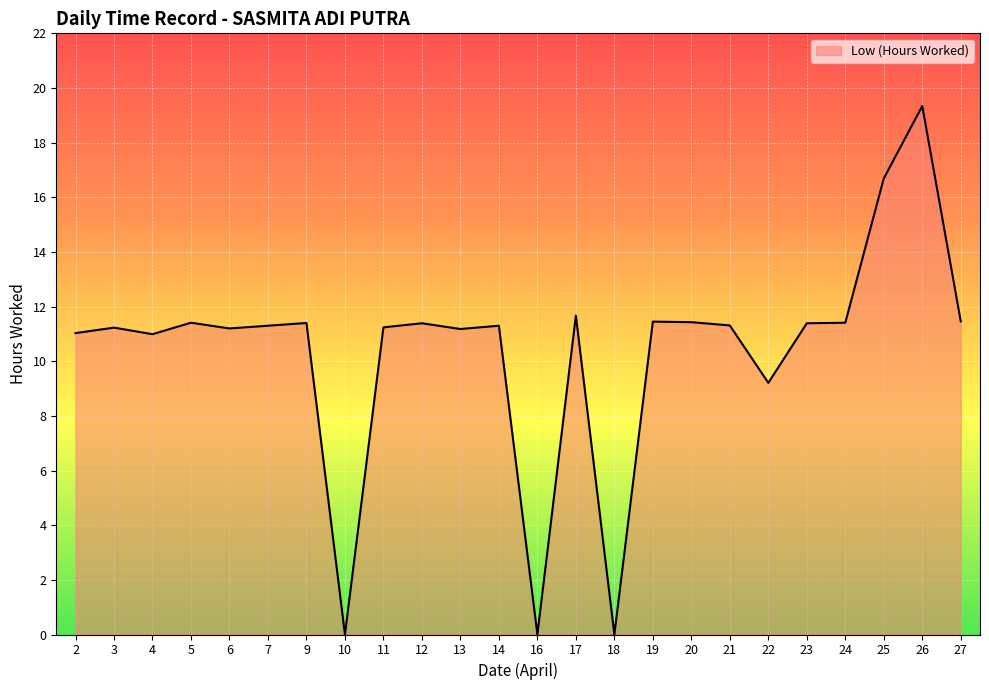

Which has a higher value, 22 or 6?

6